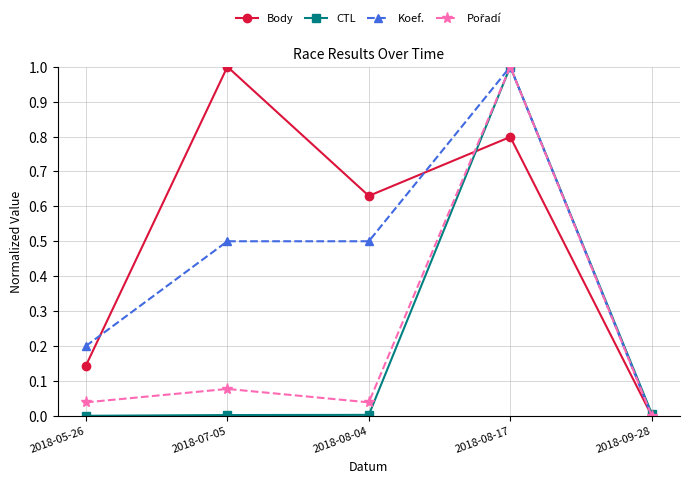

What is the maximum value shown in the chart?

1.0